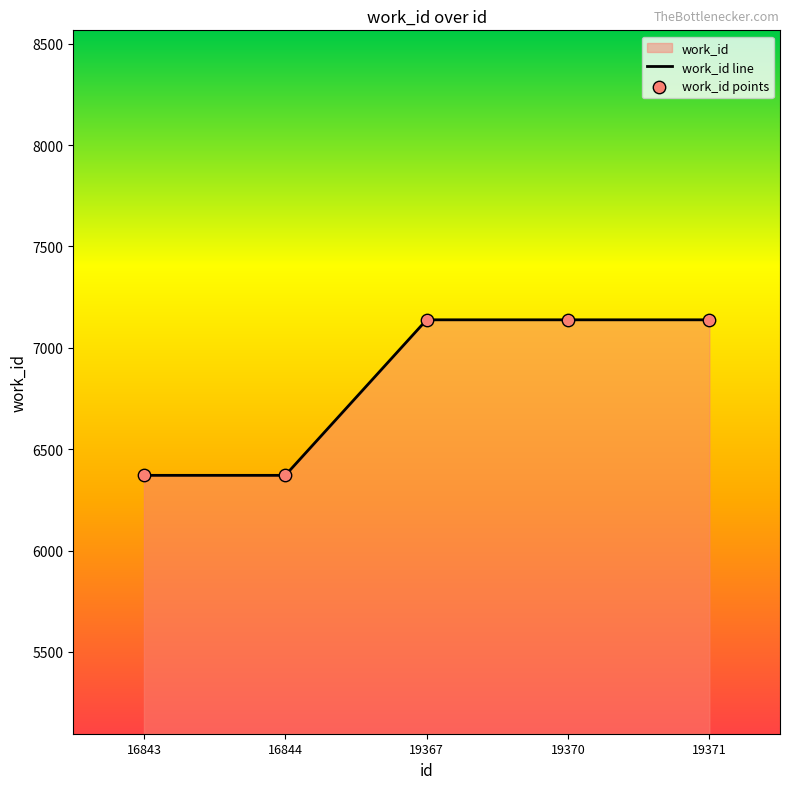

At which category is the sum across all series the highest?

19367